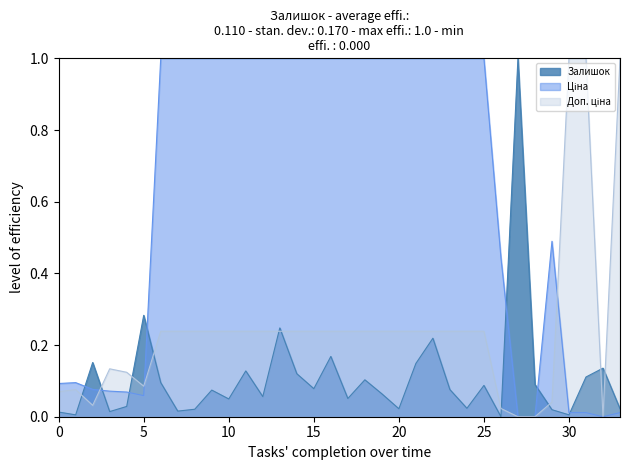

How many intersections are there between Ціна and Залишок?

7